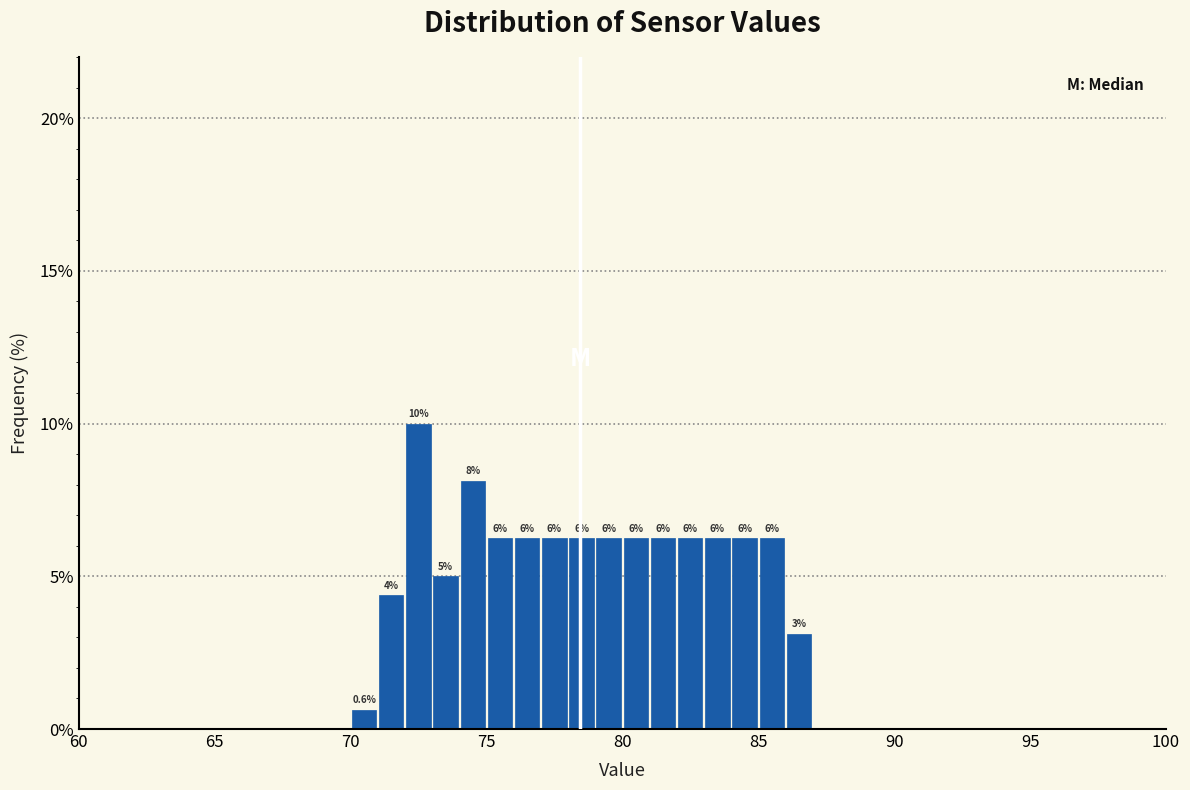

Read against the x-axis, roughly where is the centre of the tallest bar?

72.5